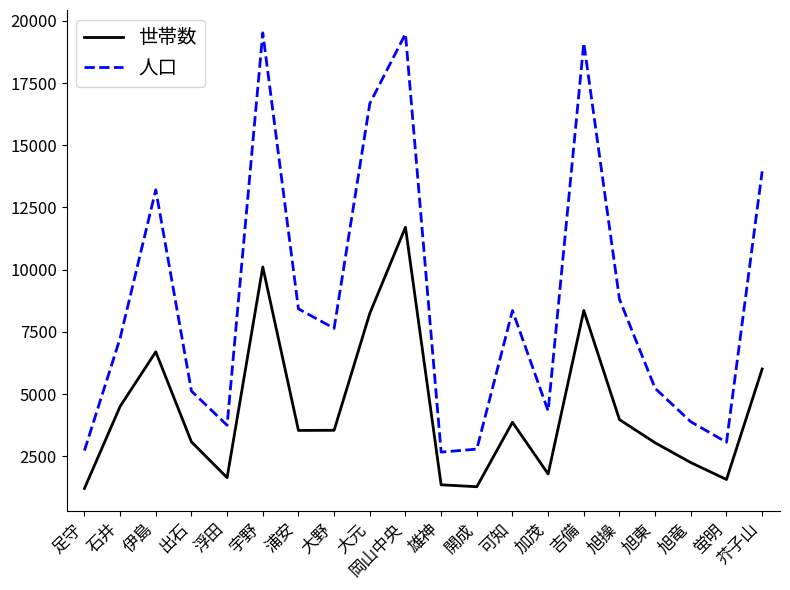

Which series changed the most between 浮田 and 芥子山?

人口